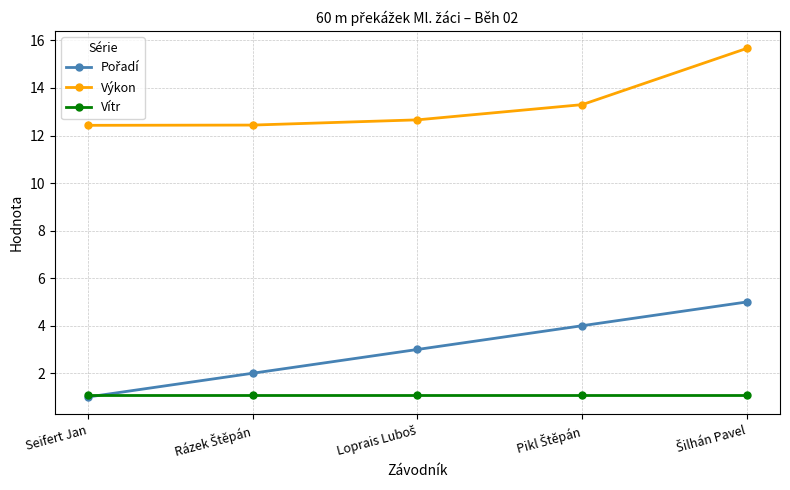

What is the value of the Výkon point at the 2nd from the left?

12.4